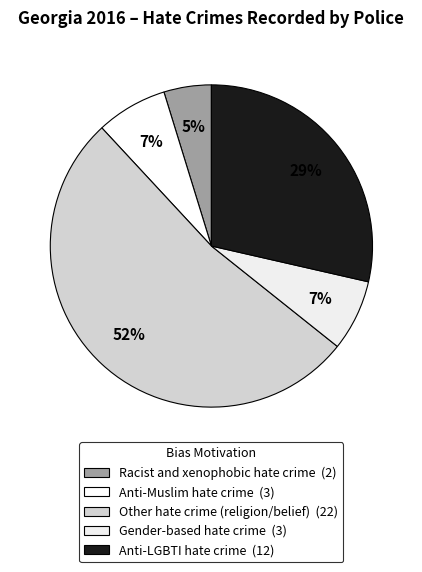

To the nearest percent, what is the difference between the largest and smallest slice percentages?

48%